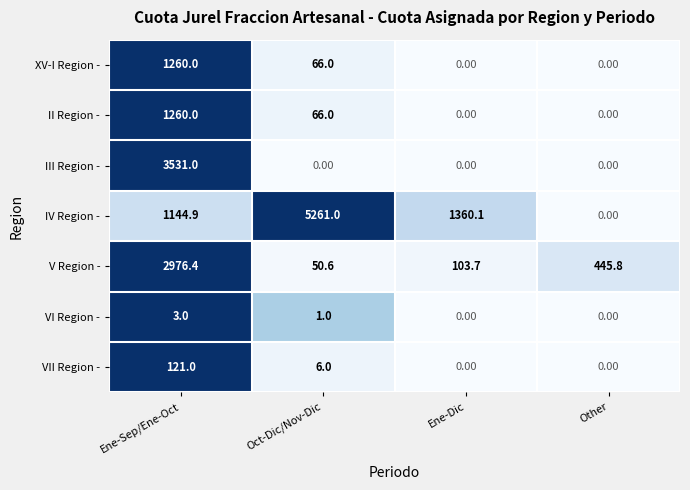

Which category has the highest value in the III Region - series?

Ene-Sep/Ene-Oct